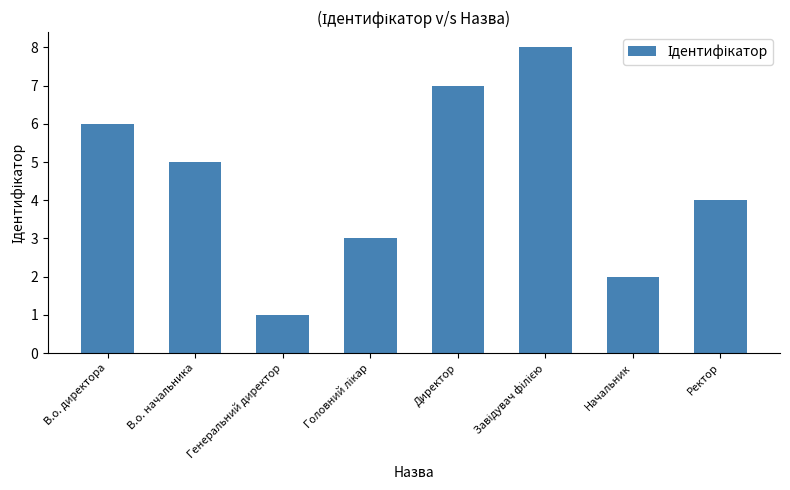

What is the difference between the values at Директор and Генеральний директор?

6